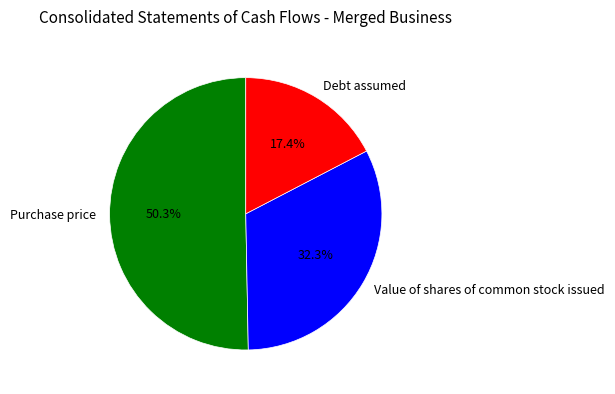

What is the largest slice in the pie chart?

Purchase price